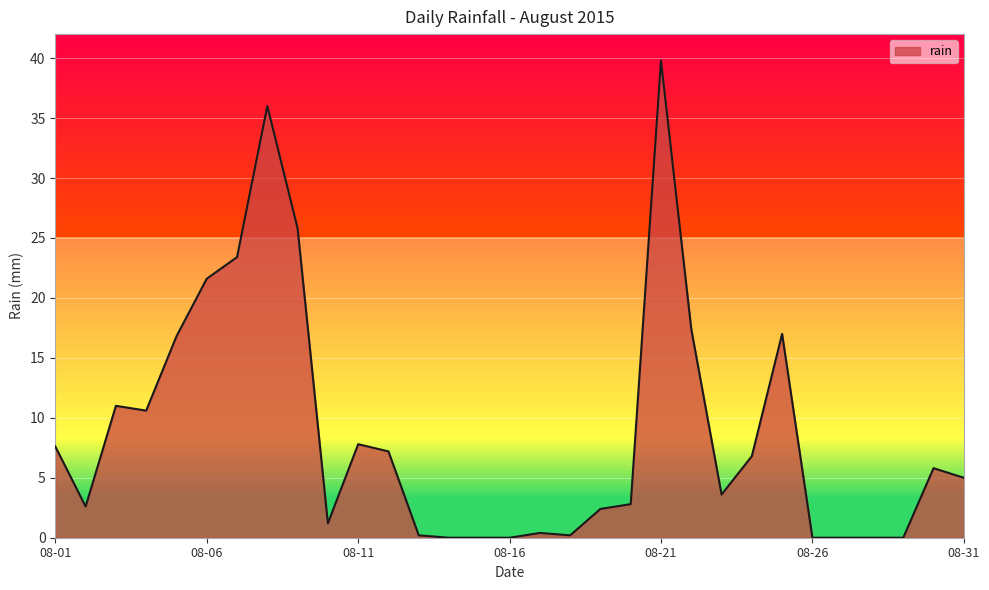

What is the difference between the maximum and minimum values?

39.8